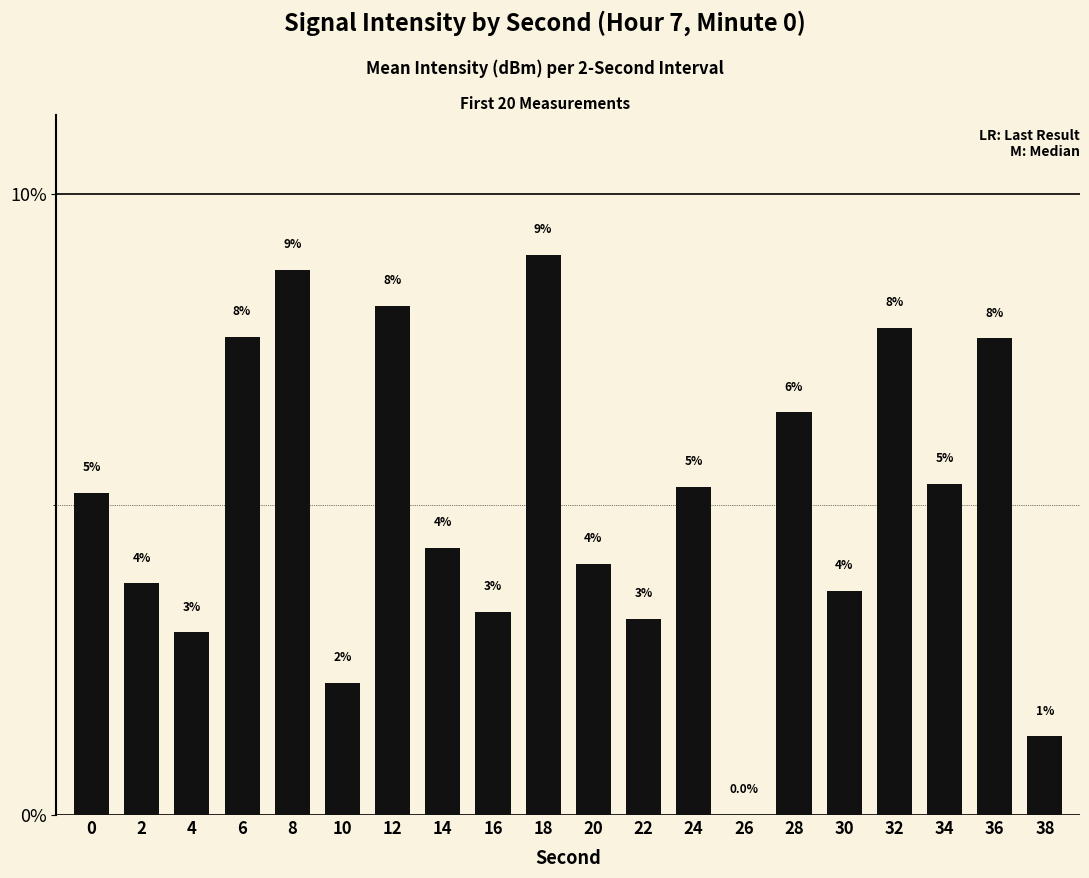

Are the bars horizontal?

No